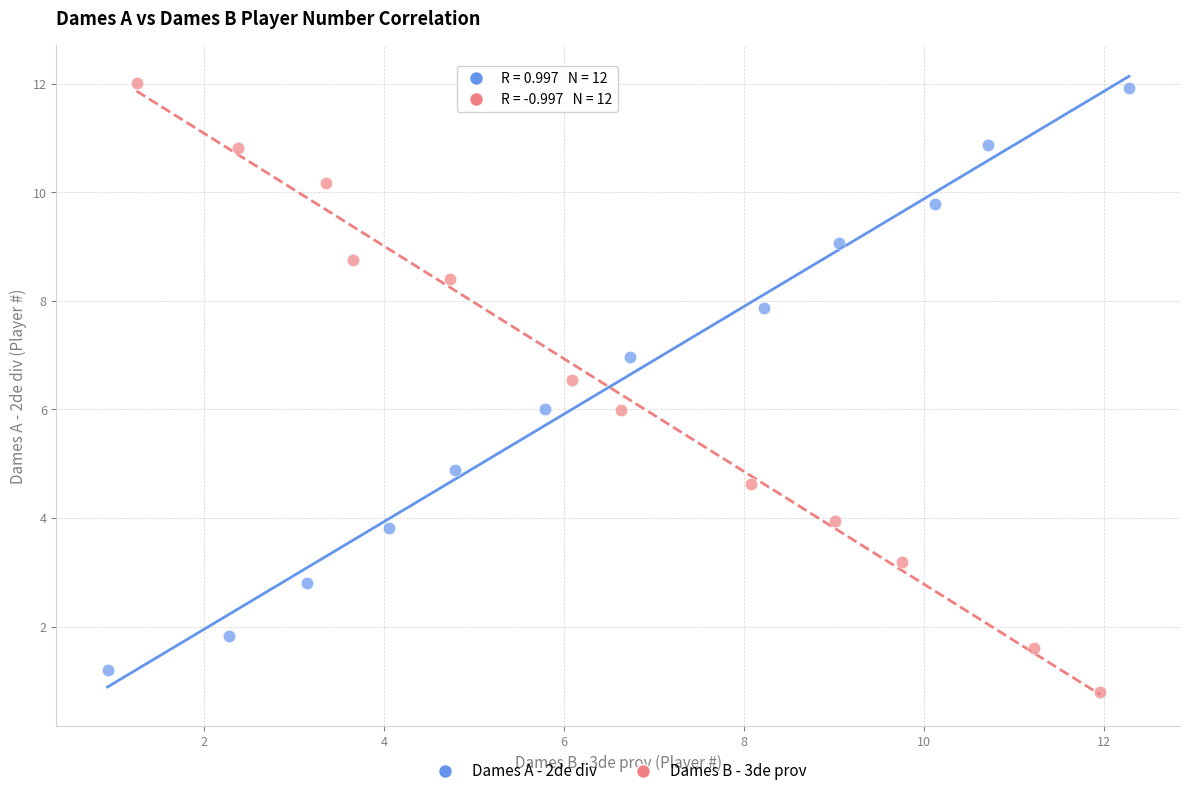

What are all the series names shown in the legend?

Dames A - 2de div, Dames B - 3de prov